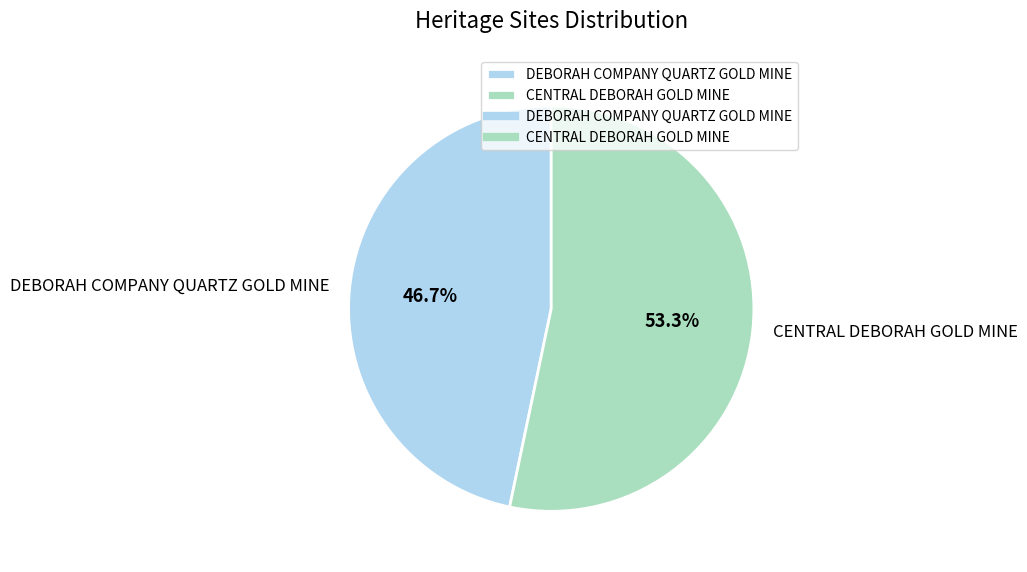

What portion of the pie excludes CENTRAL DEBORAH GOLD MINE?

46.7%